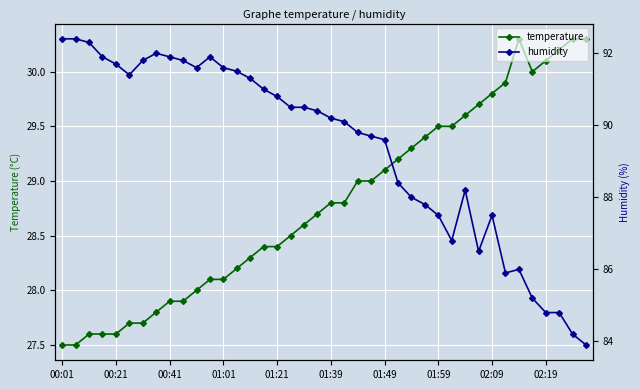

What is the lowest value of the temperature series?

27.5